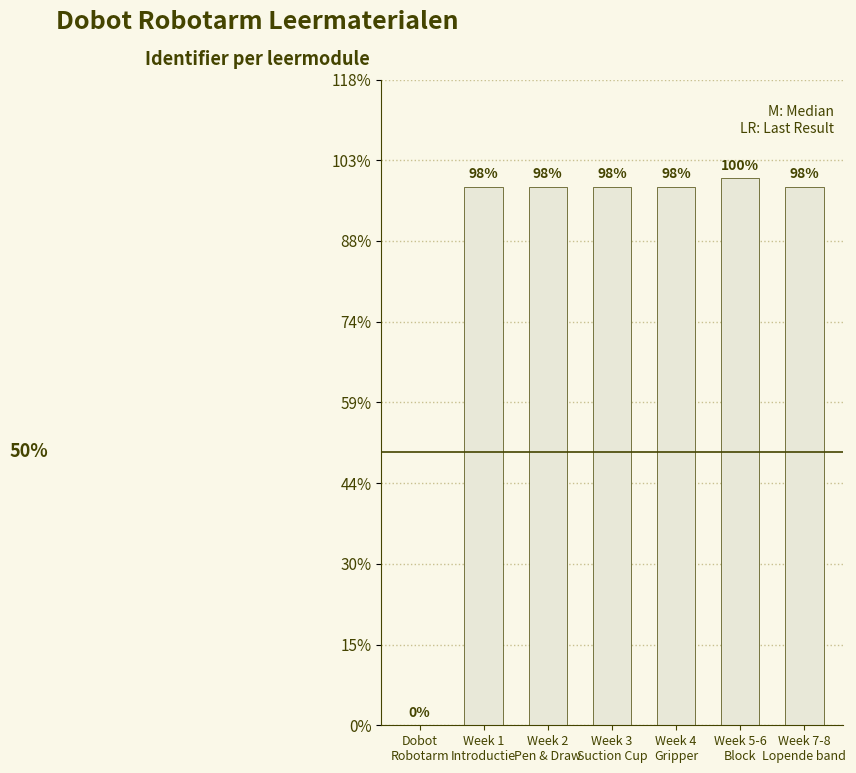

Are the bars horizontal?

No